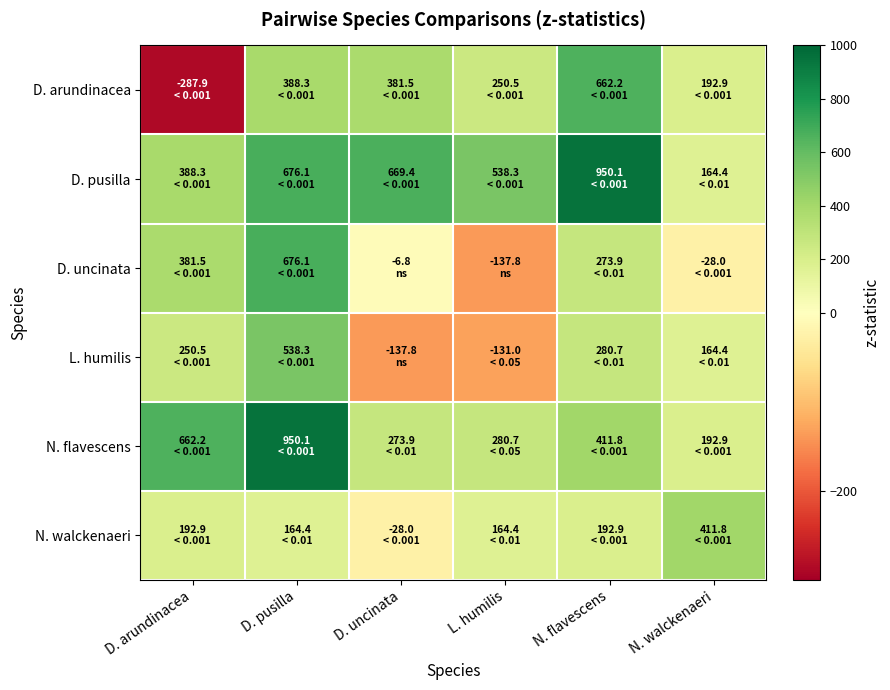

List the series in order of their peak value, lowest first.

N. walckenaeri, L. humilis, D. arundinacea, D. uncinata, D. pusilla, N. flavescens